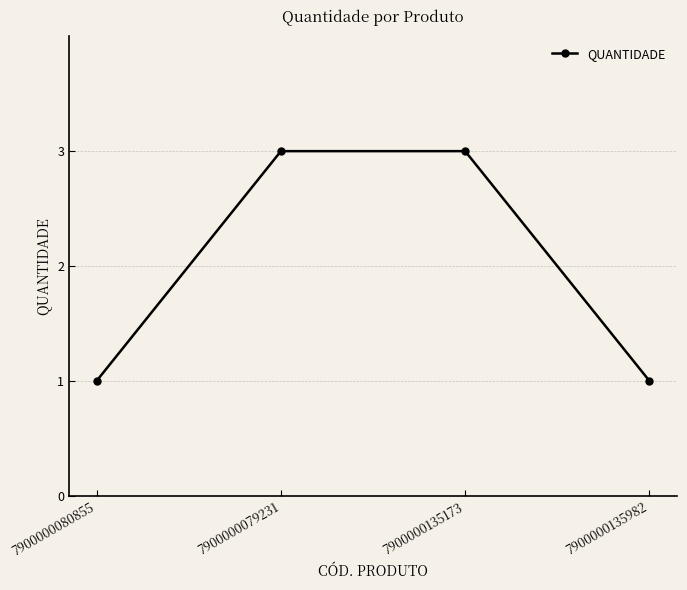

What is the difference between the maximum and second lowest values?

2